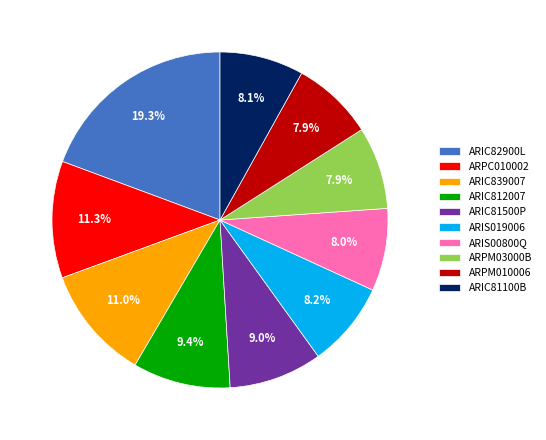

Is it true that ARPC010002 is 6% of the pie?

False